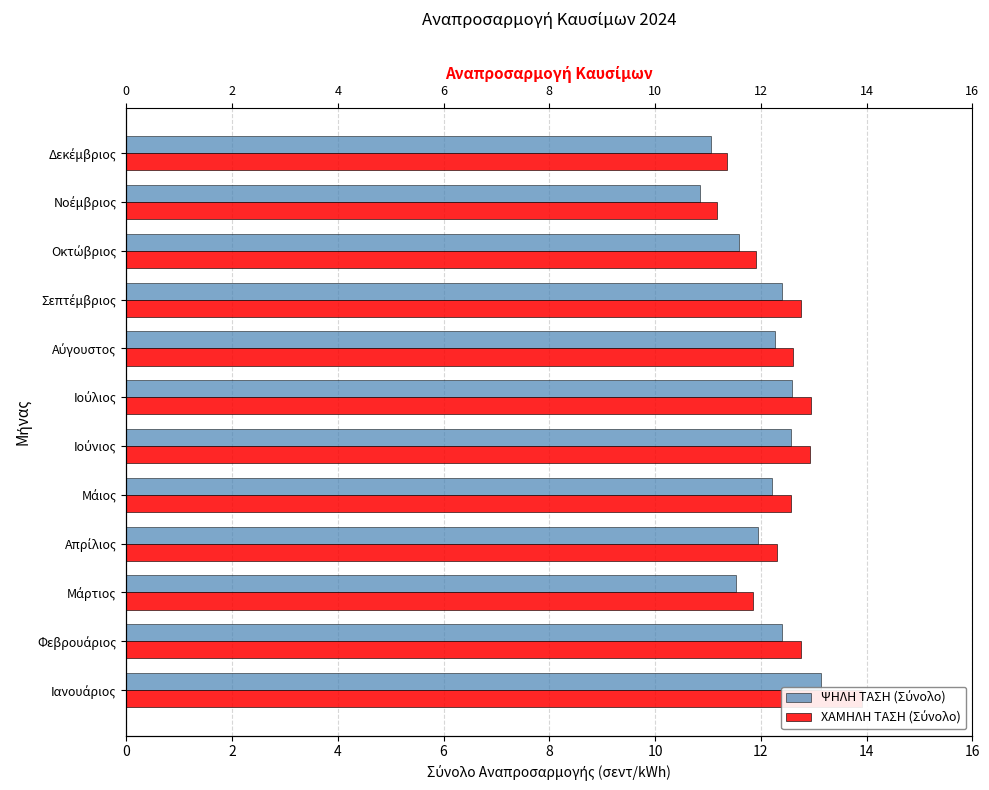

What is the difference between the highest and lowest values at 10?

0.4